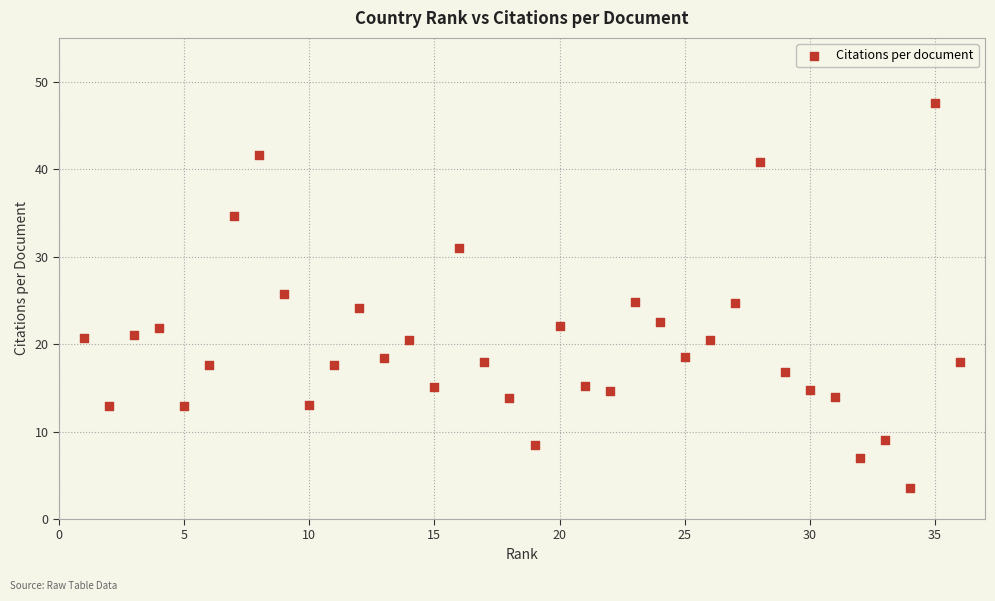

What is the range of Y values (max minus min)?

44.0